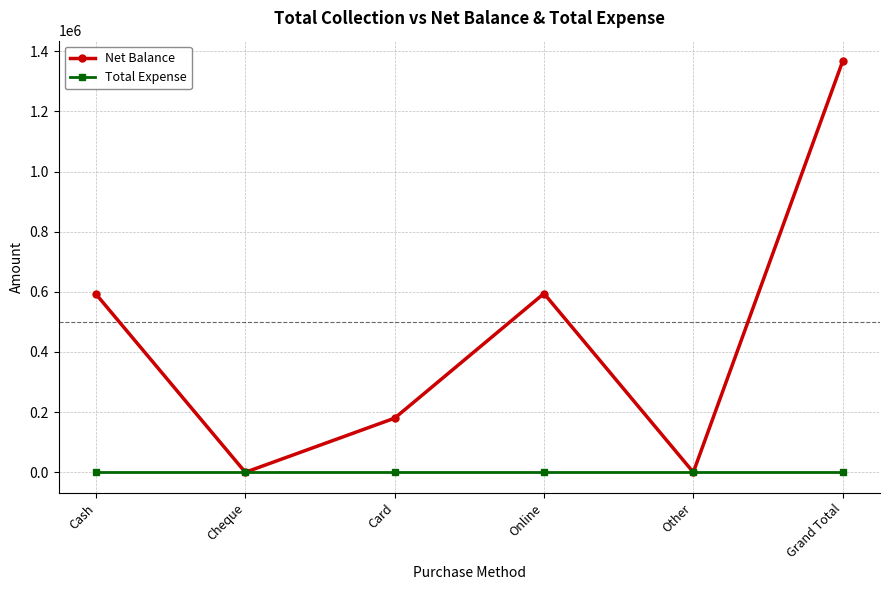

What is the highest value of the Net Balance series?

1367000